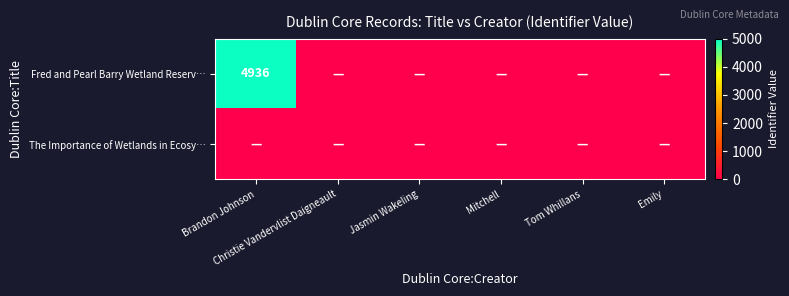

Count the number of categories in the chart.

6